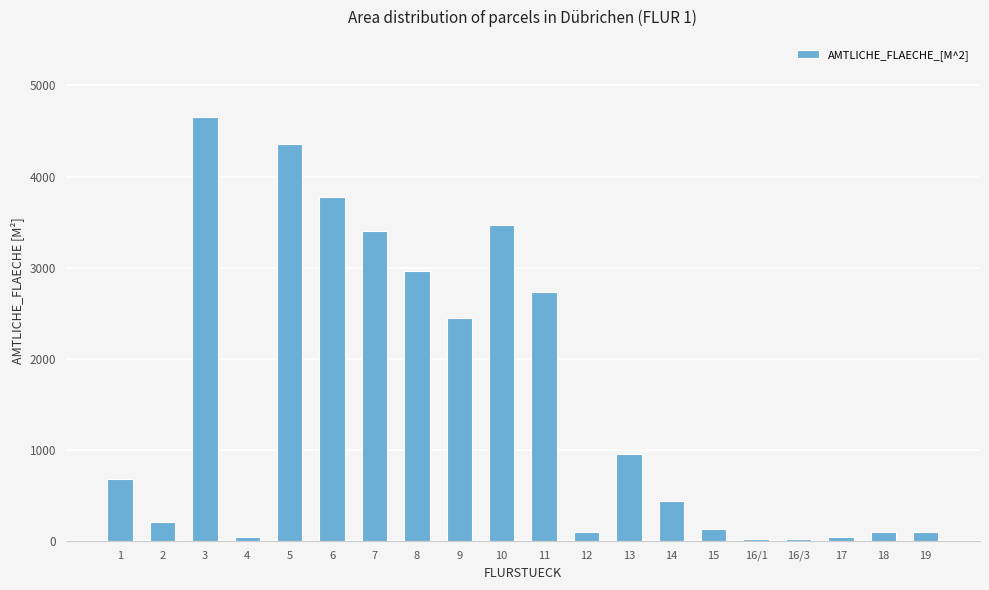

The chart shows a value of 7835 at 3. True or false?

False